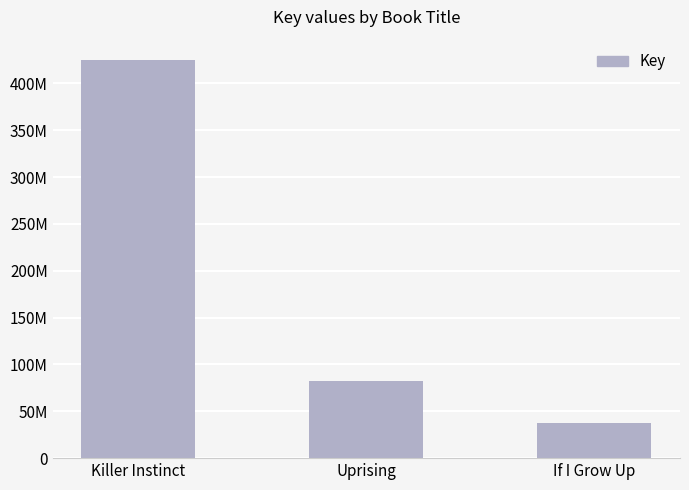

What is the ratio of the value at If I Grow Up to the value at Killer Instinct?

0.1